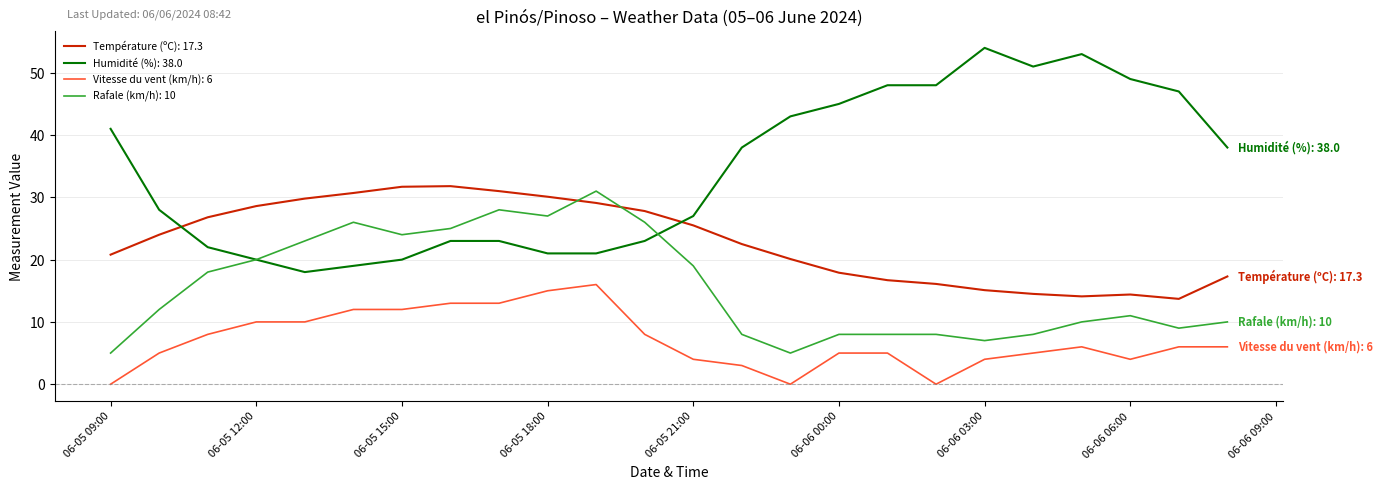

True or false: Vitesse du vent (km/h): 6 and Rafale (km/h): 10 cross at least once.

False